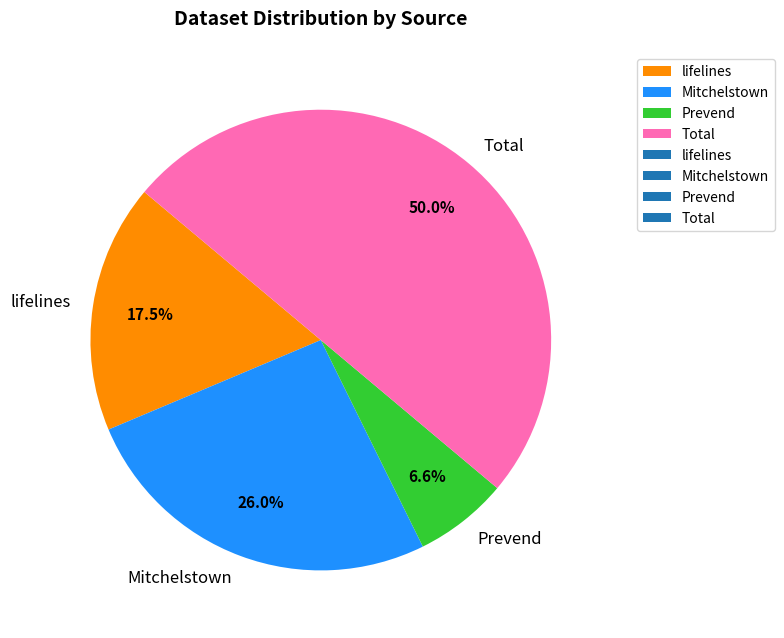

Is Mitchelstown the majority of the pie?

No